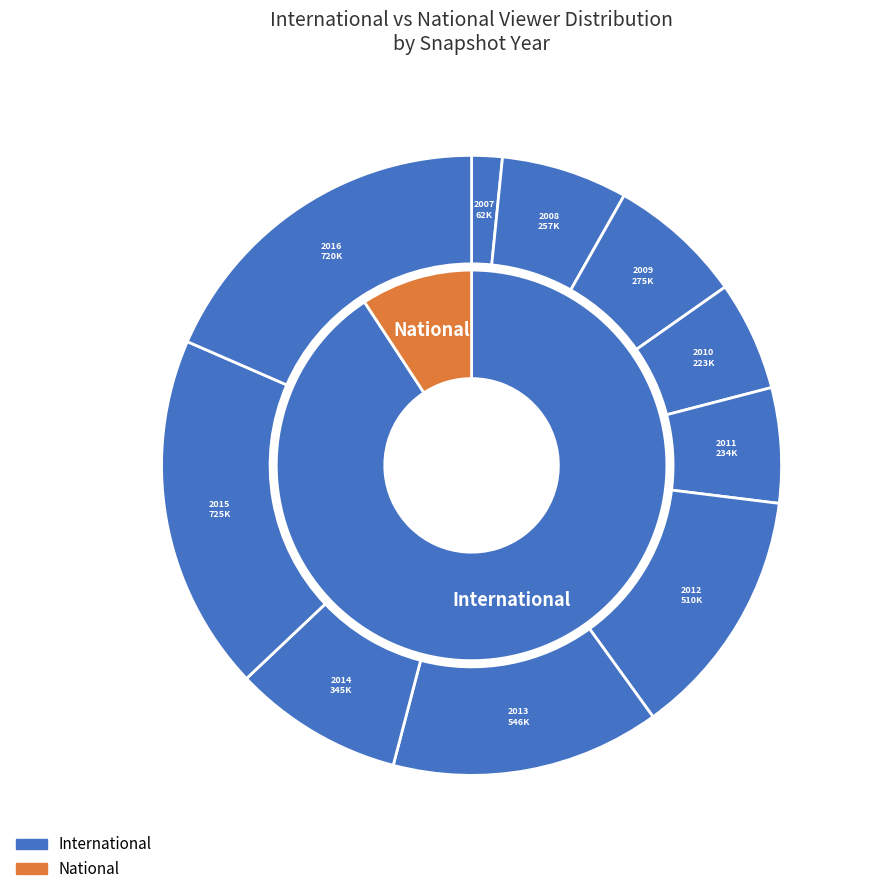

Does any single category account for the majority?

No